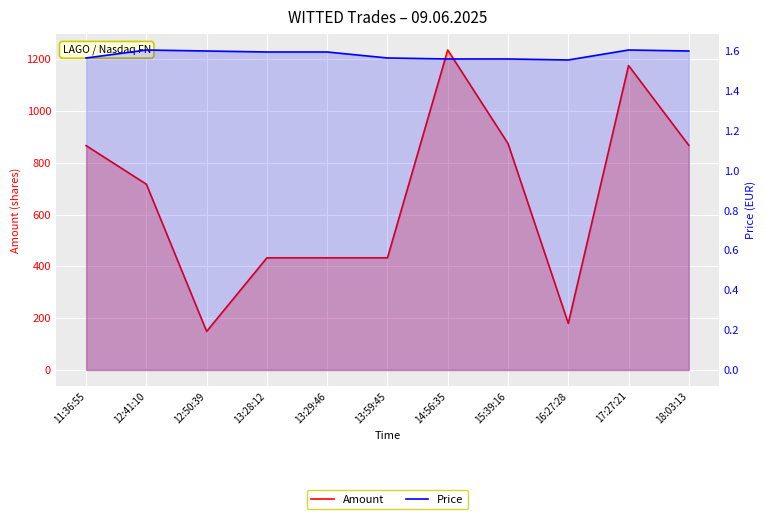

What is the approximate value of Price at 12:50:39?

1.6